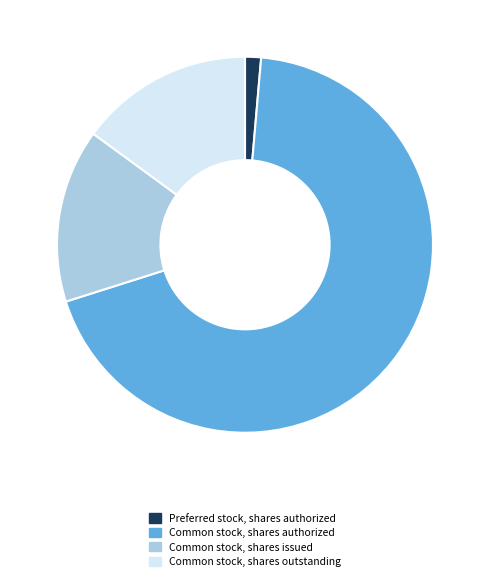

The Common stock, shares issued slice represents 15% of the pie. True or false?

True